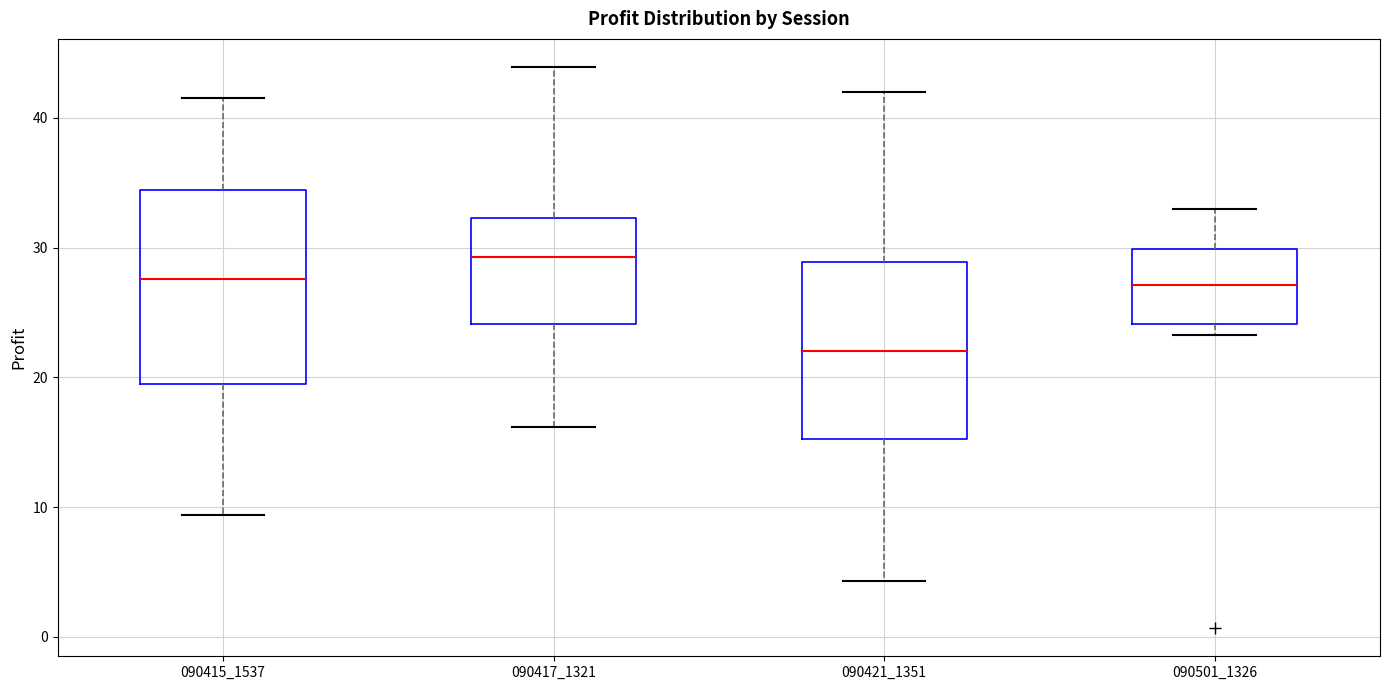

Where does the upper whisker of the box at x = 090417_1321 end on the y-axis? The values are not printed on the chart, so give them approximately, as read against the axis.

44